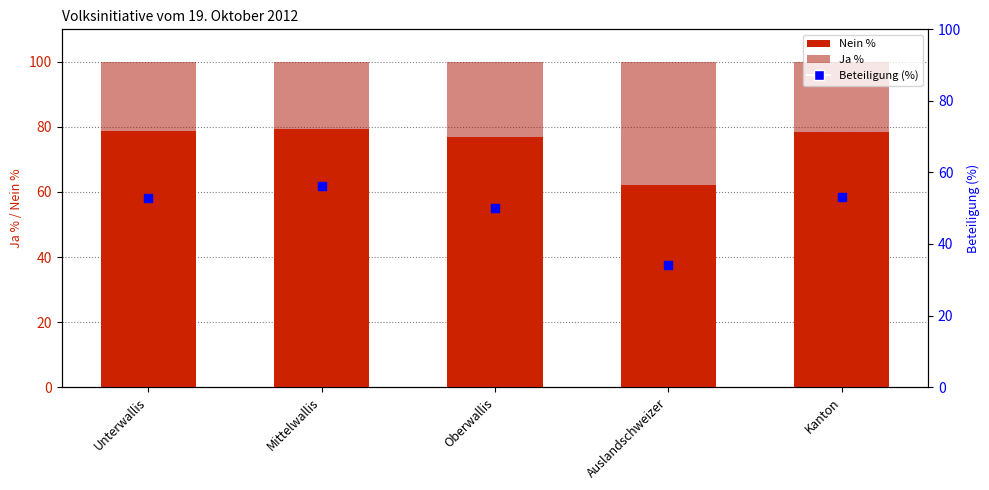

Which series contains the highest Y value?

Nein %